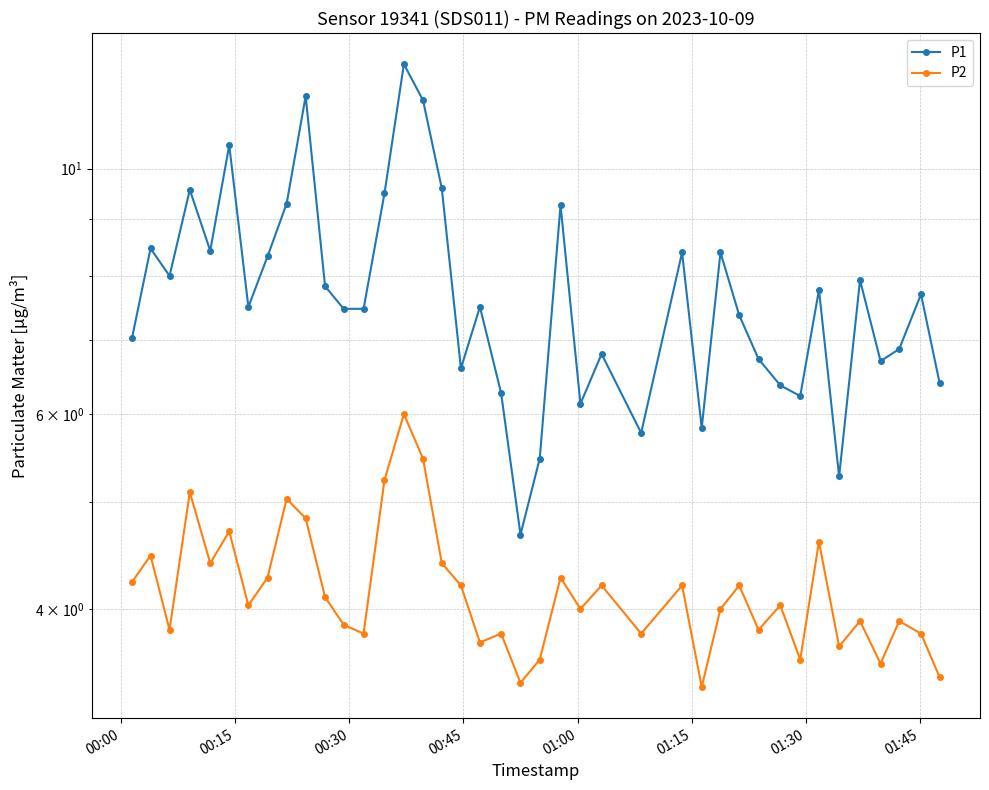

How many lines are shown in the chart?

2